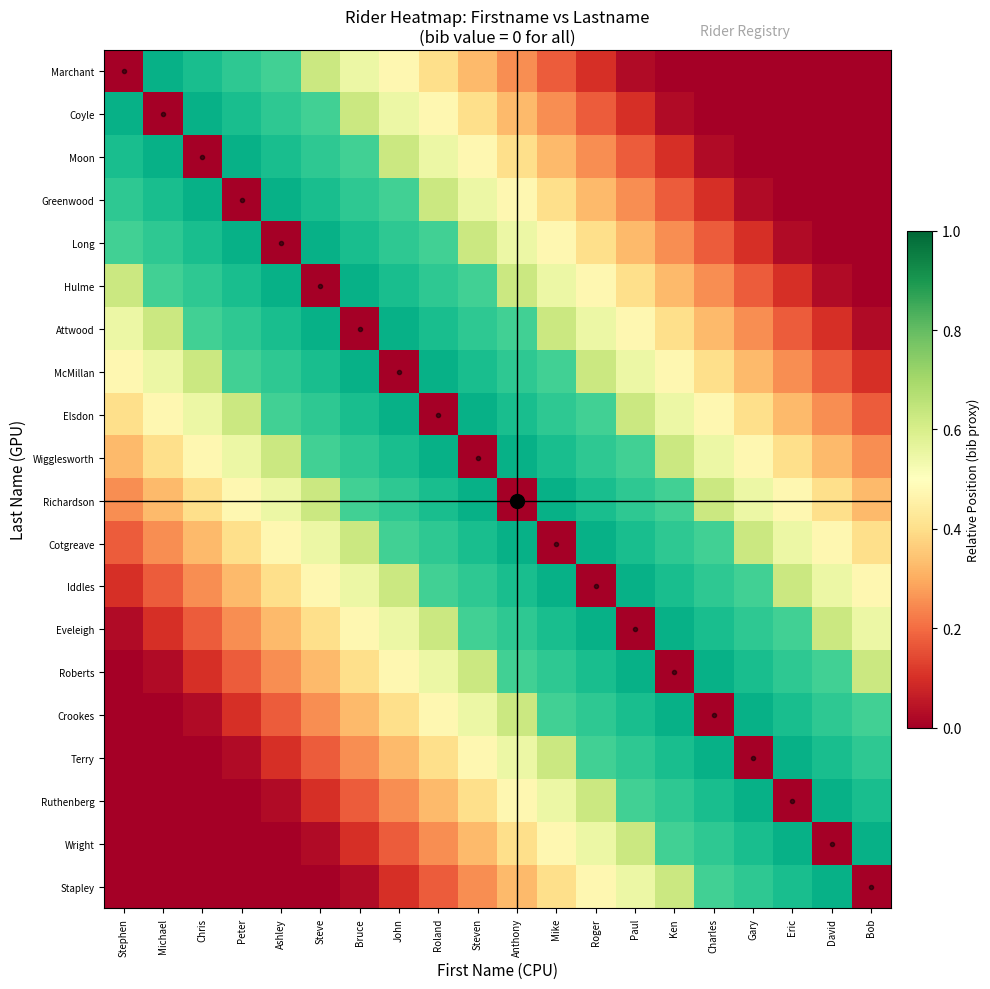

Count the number of categories in the chart.

20